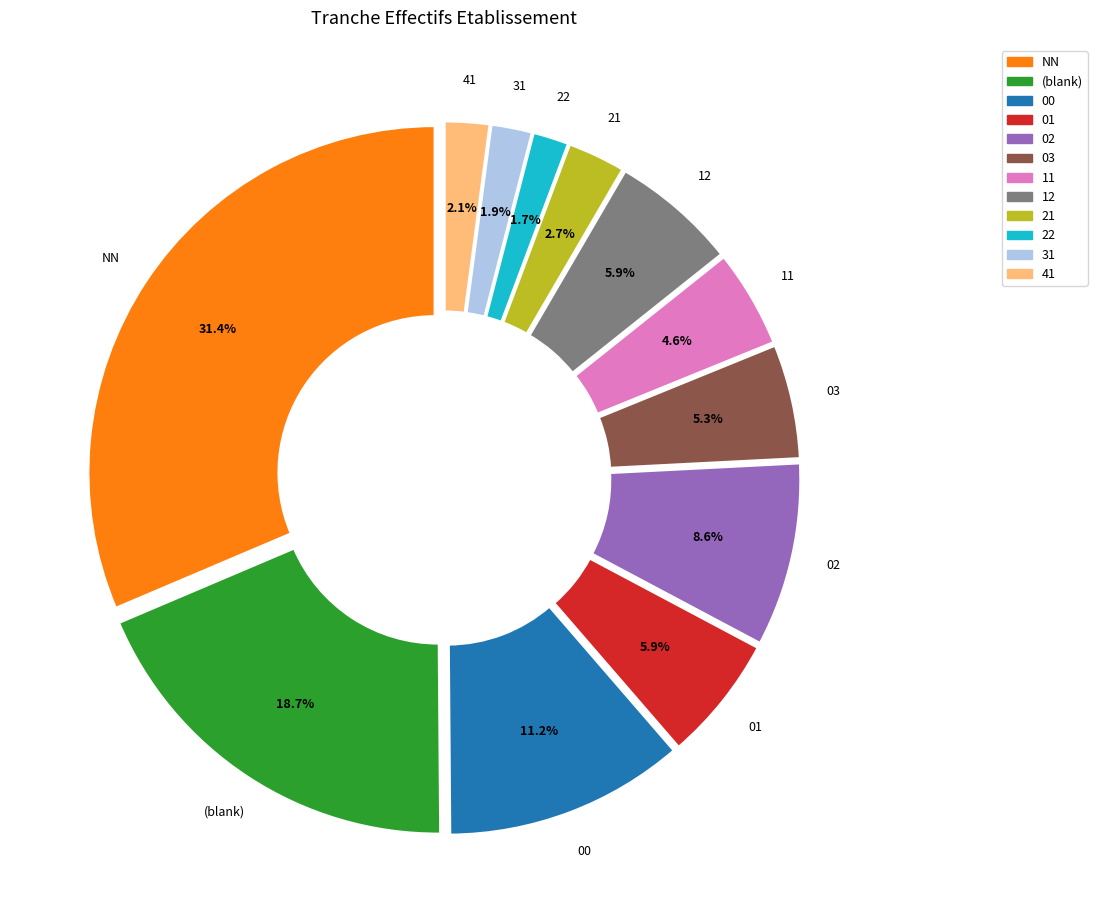

Is there any slice that represents more than half of the pie?

No